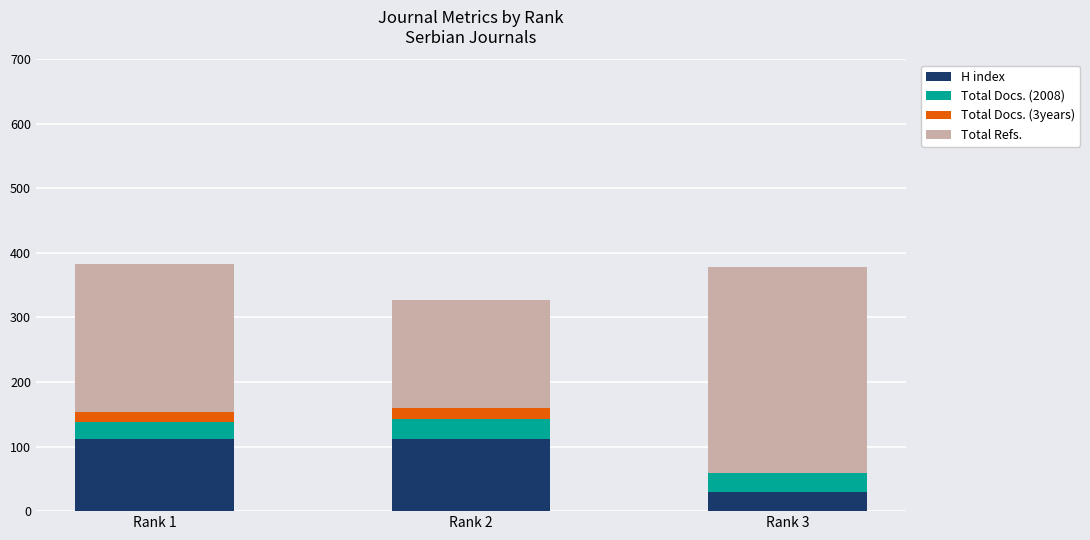

Rank the categories by Total Refs. value from lowest to highest.

Rank 2, Rank 1, Rank 3